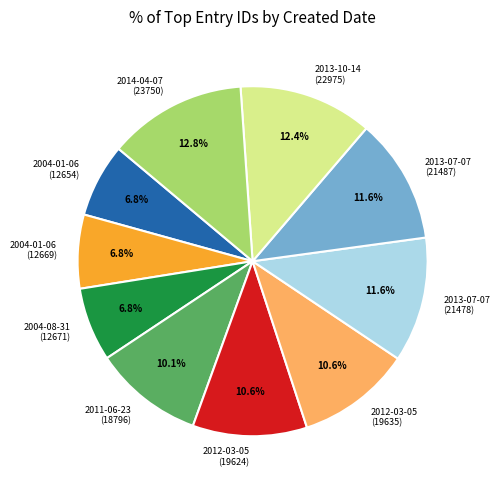

Is there a majority slice in this chart?

No